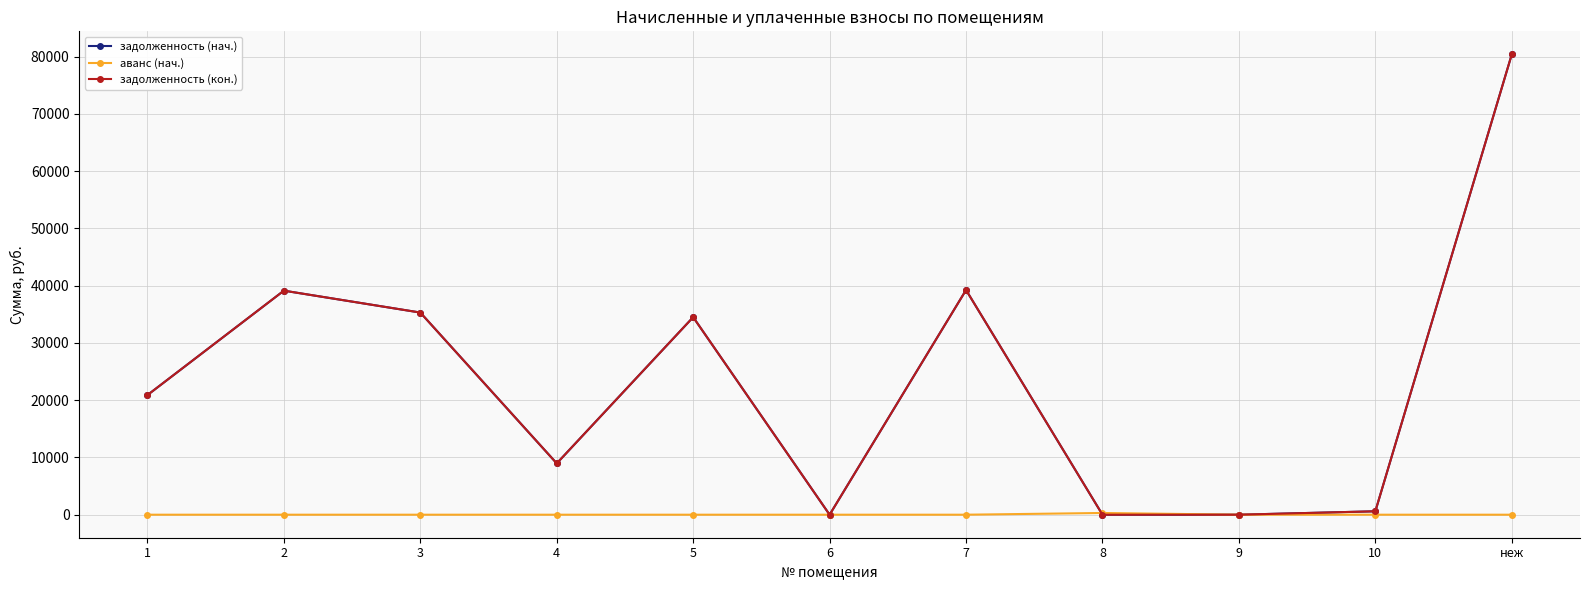

How many interior local valleys does the задолженность (кон.) series have?

2